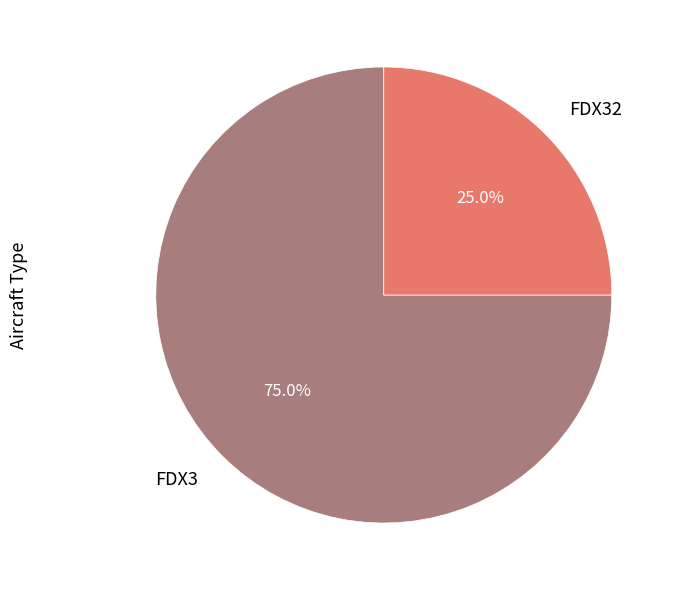

Between FDX3 and FDX32, which is larger?

FDX3